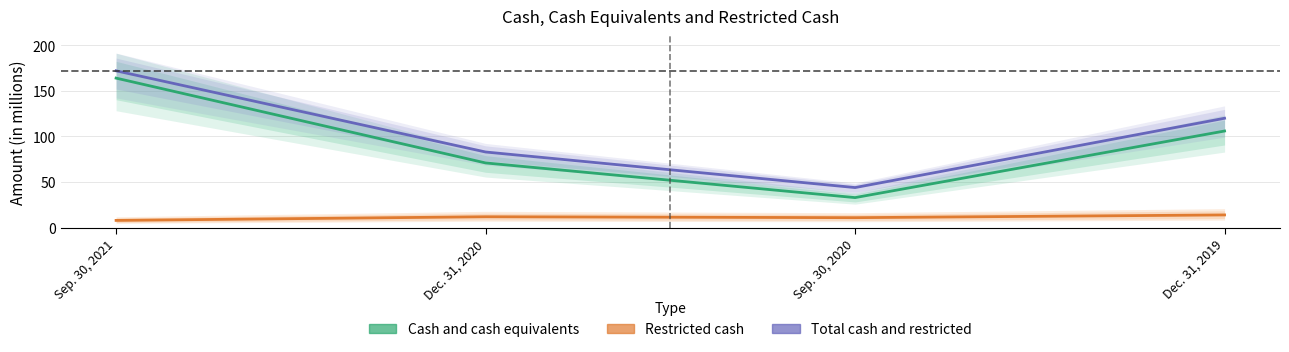

What is the difference between the maximum and minimum values in the Cash and cash equivalents series?

131